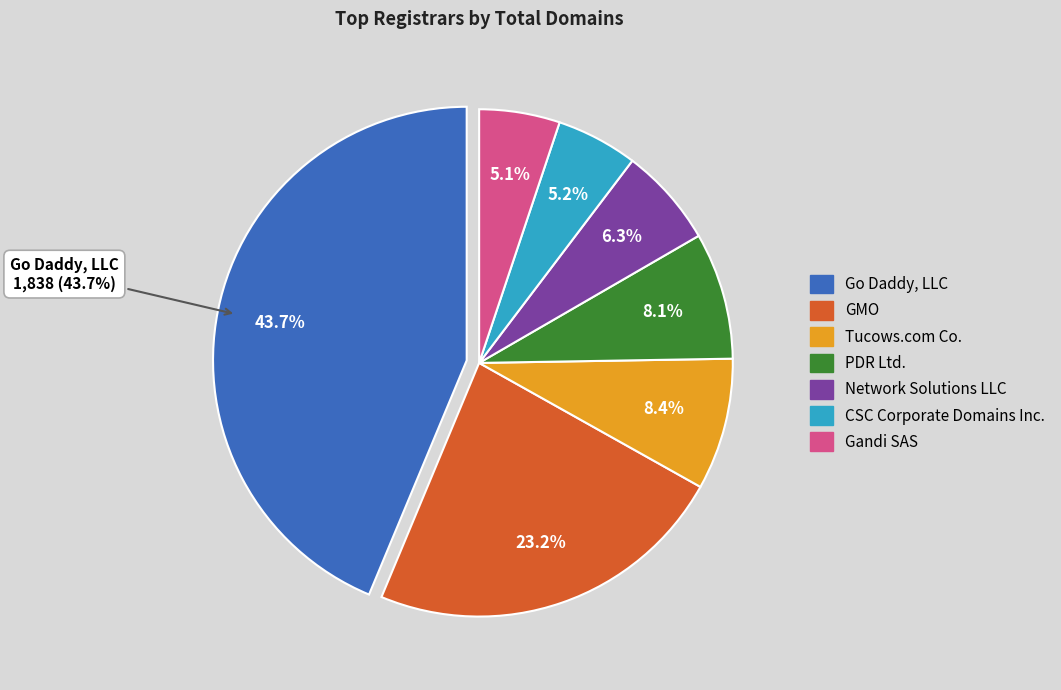

What is the change in value from Go Daddy, LLC to GMO?

-864